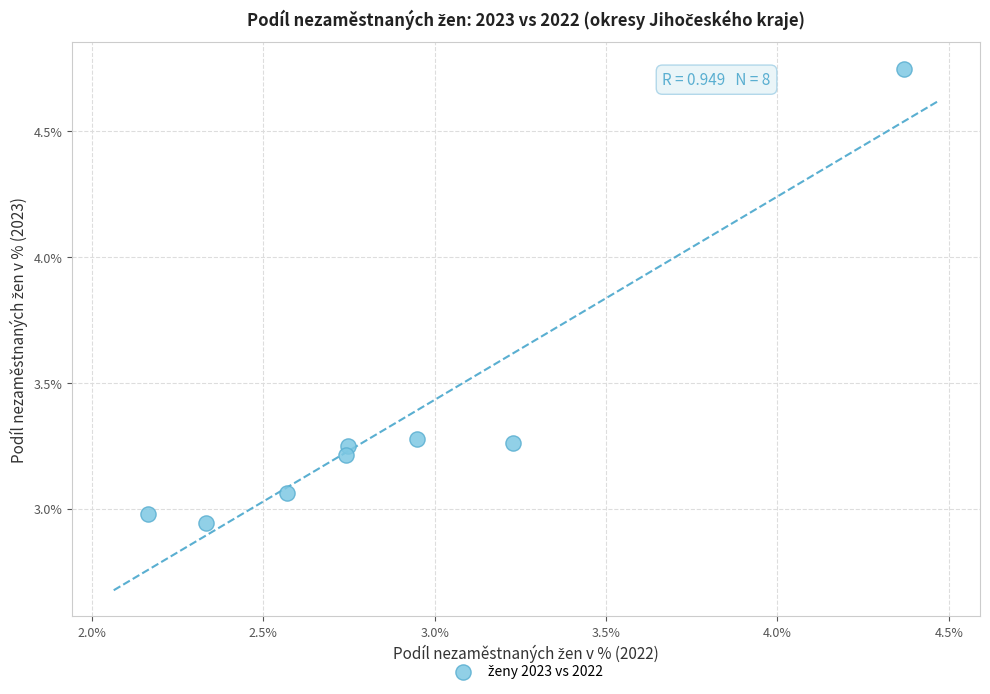

What is the range of X values (max minus min)?

2.2